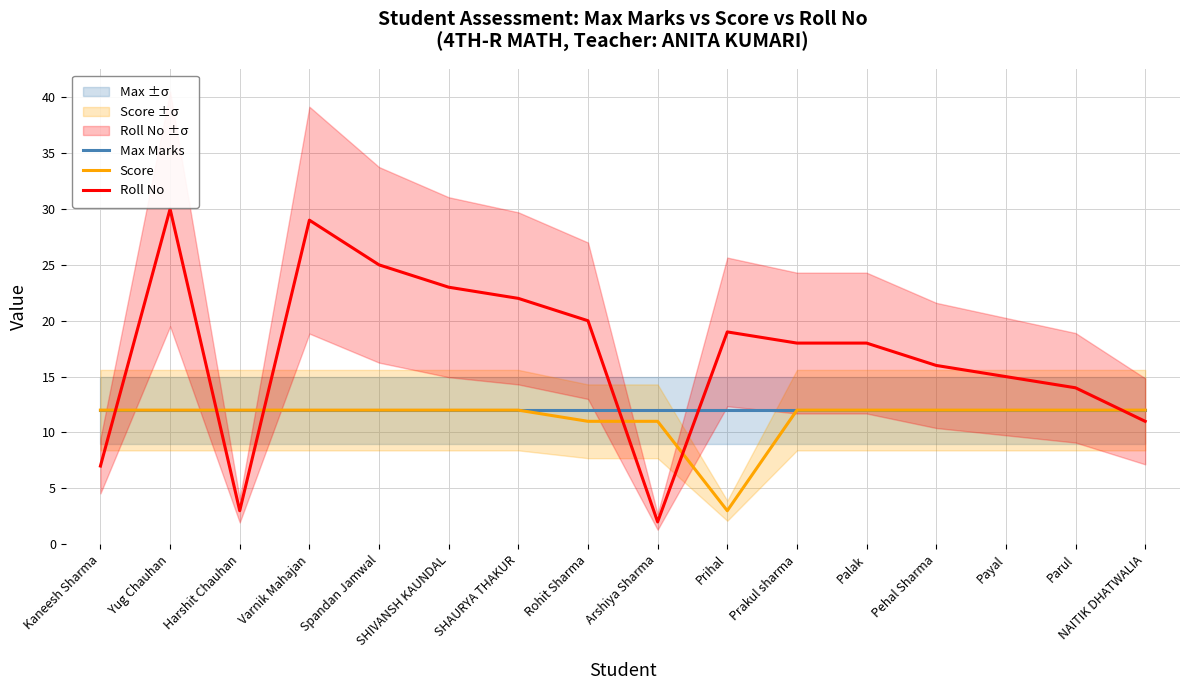

At Harshit Chauhan, list the series in order from smallest to largest.

Roll No, Max Marks, Score